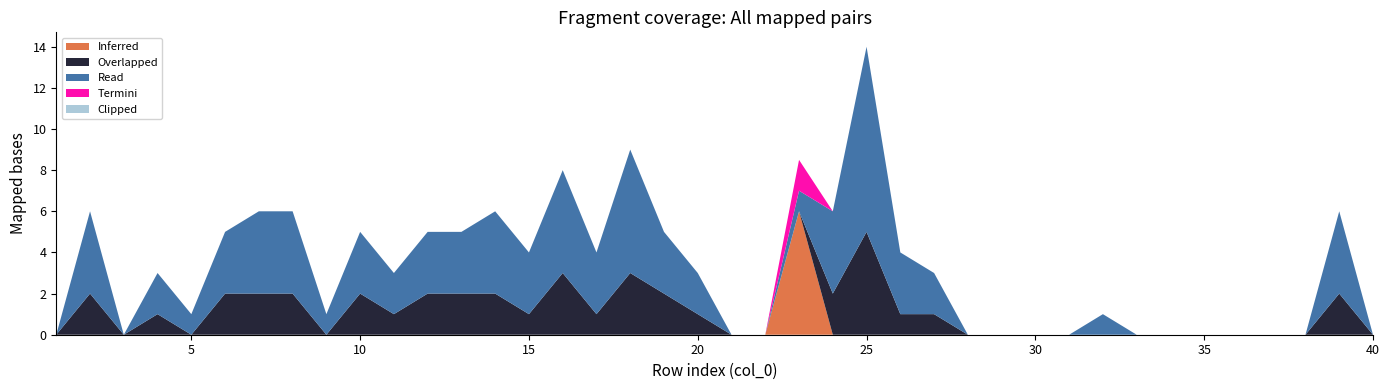

At which category is the sum across all series the highest?

25